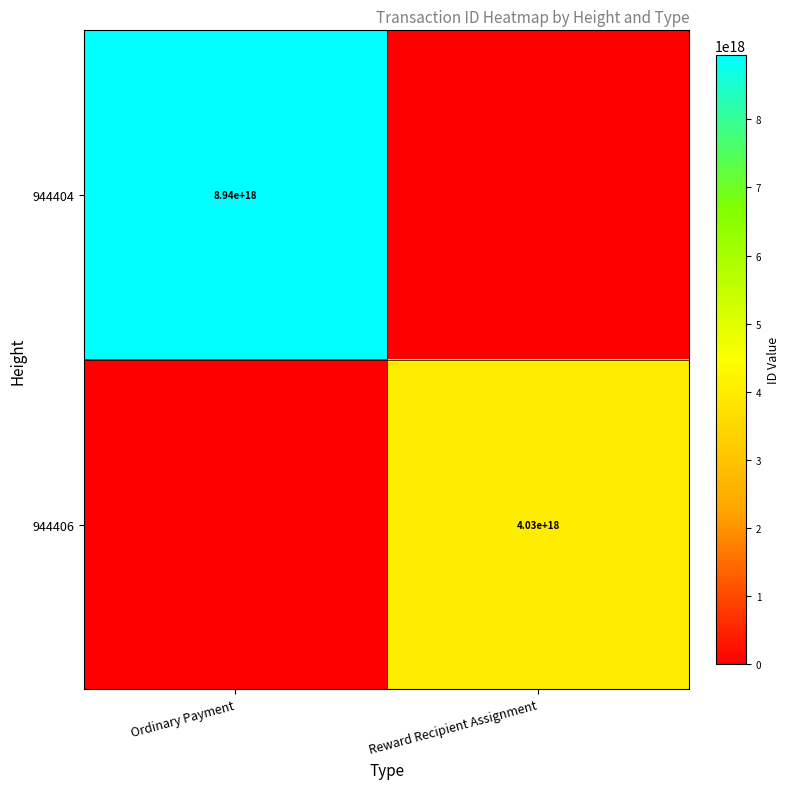

True or false: 944404 has a value of 12308422220928458752 at Ordinary Payment.

False